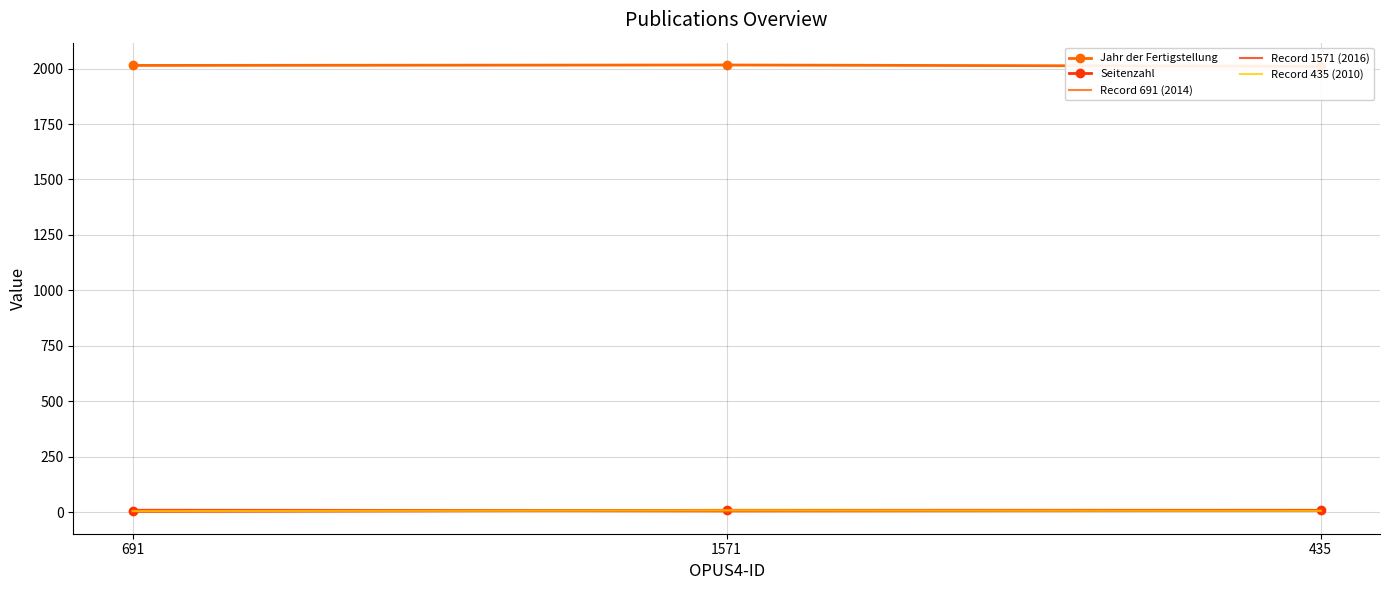

Count the number of data series in this chart.

5